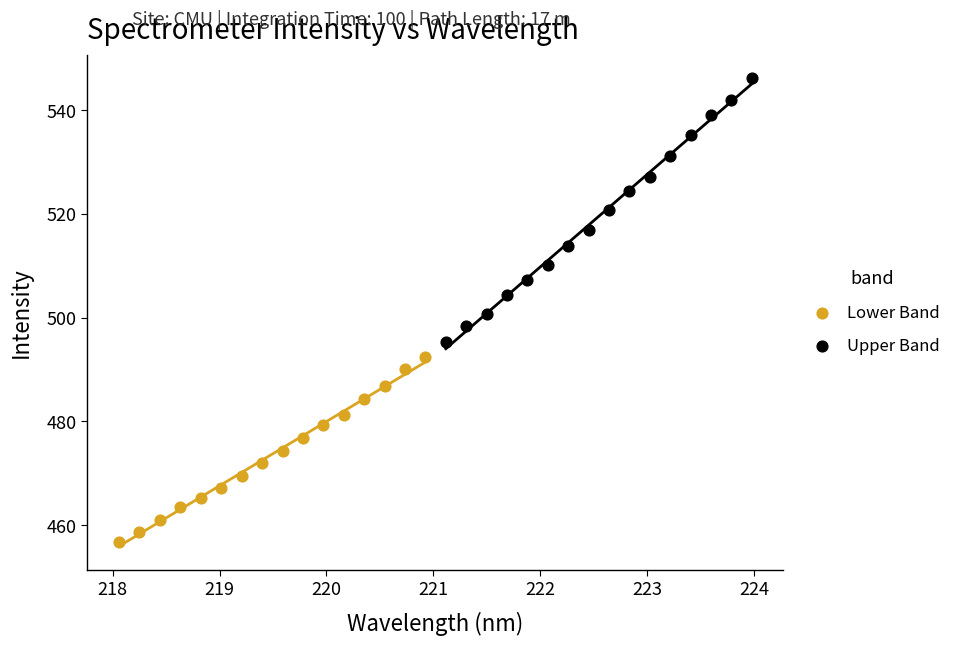

Which series reaches the maximum Y coordinate?

Upper Band